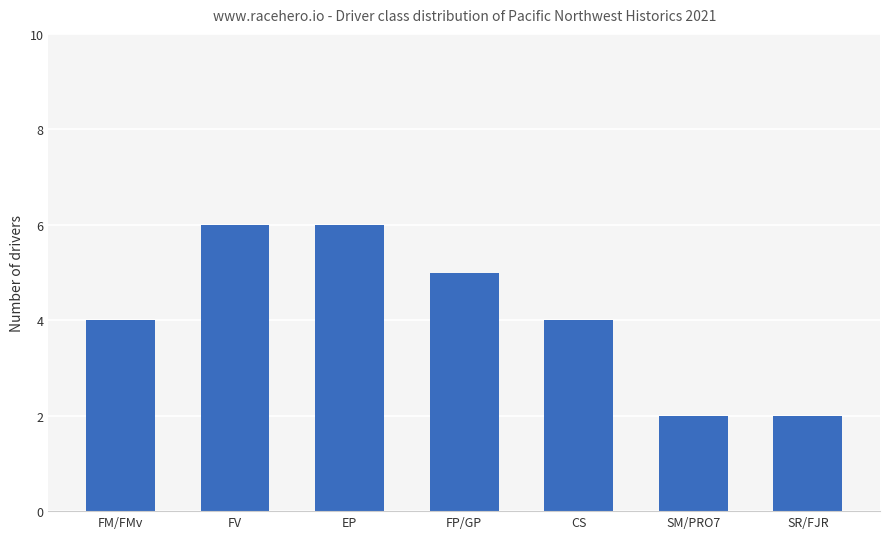

What is the difference between the maximum and second lowest values?

4